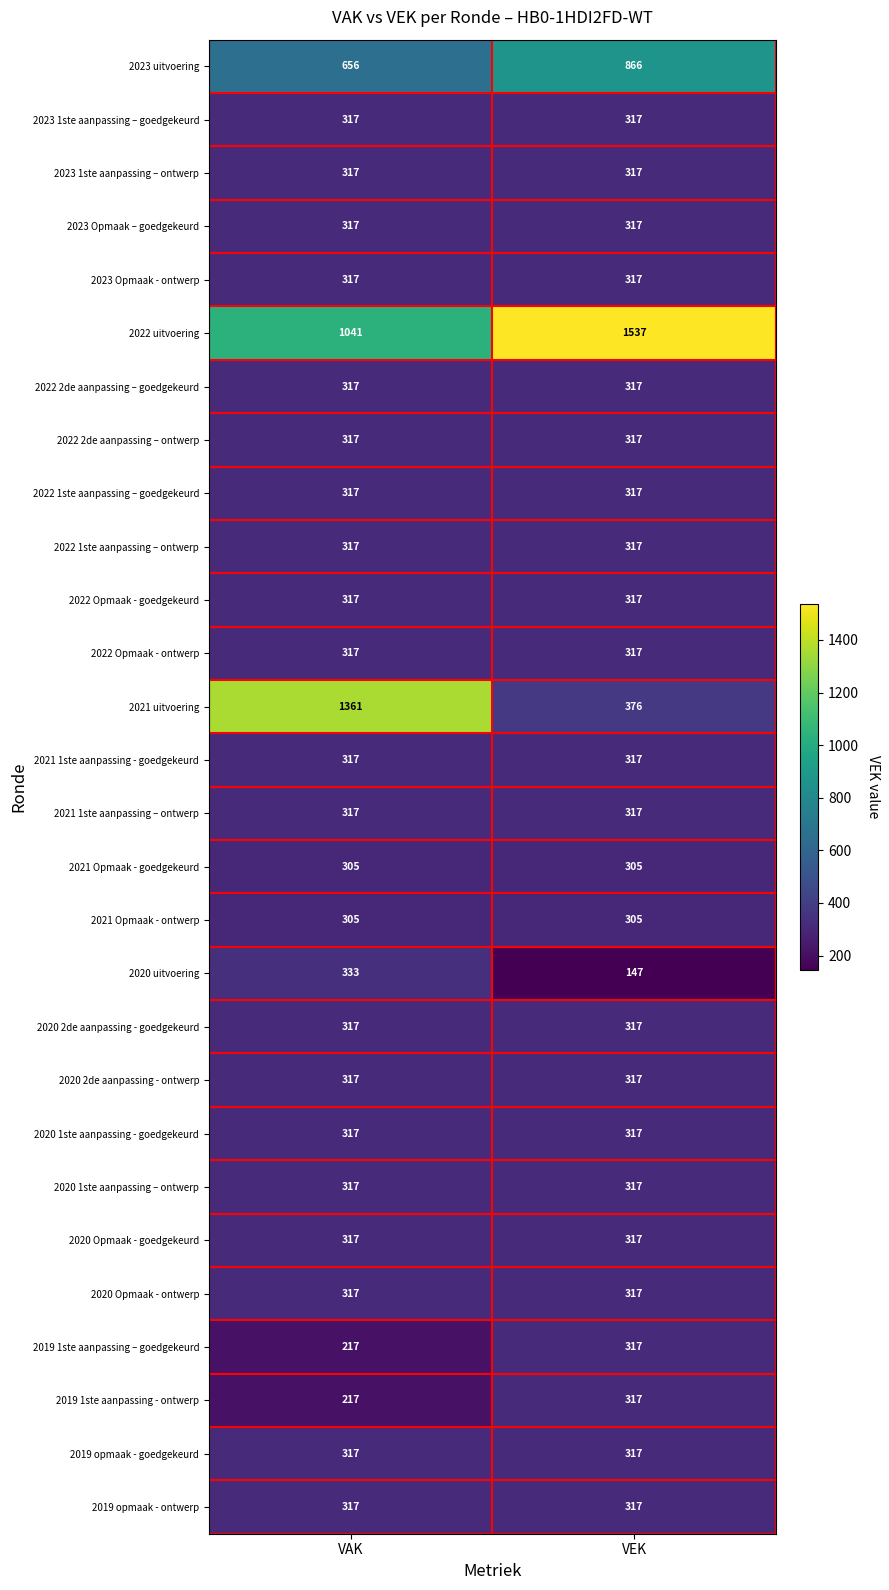

At which category is the sum across all series the highest?

VAK